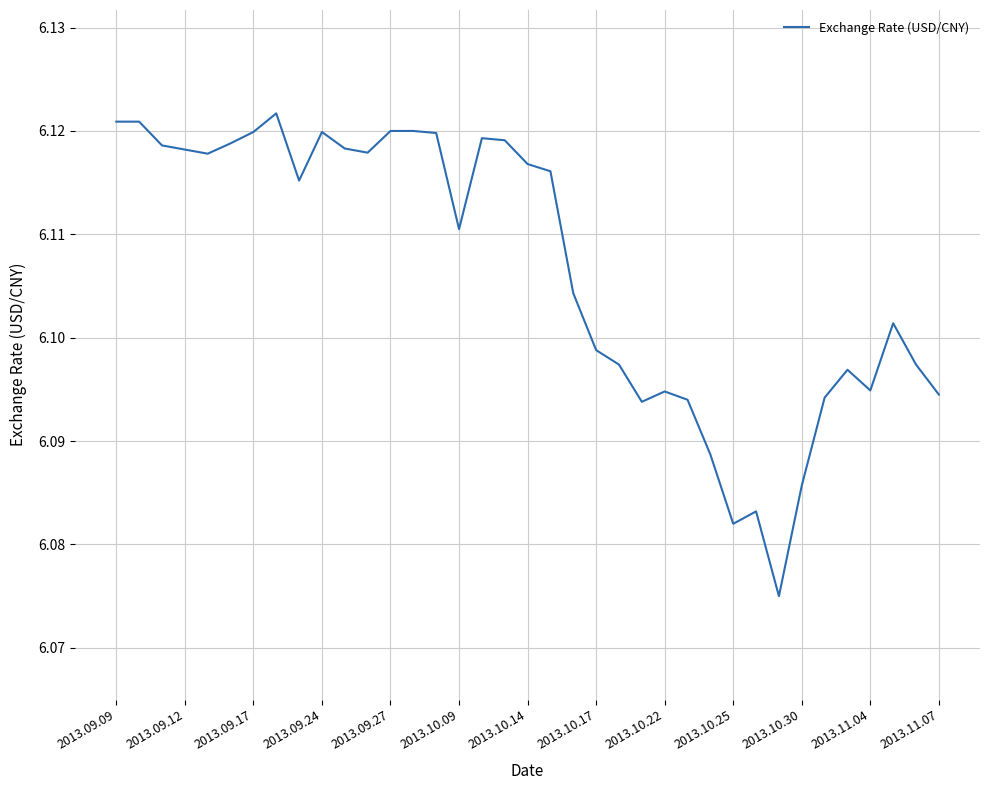

How many values are between 6 and 7?

37